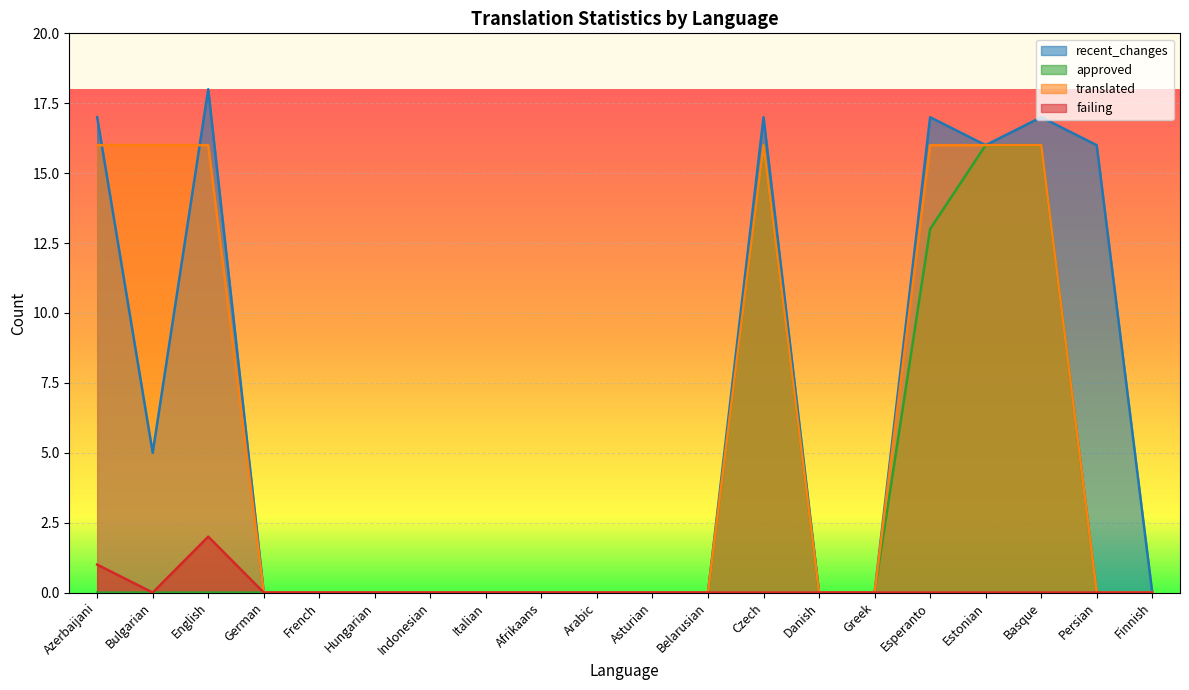

Where is recent_changes nearest to the value 9?

Bulgarian